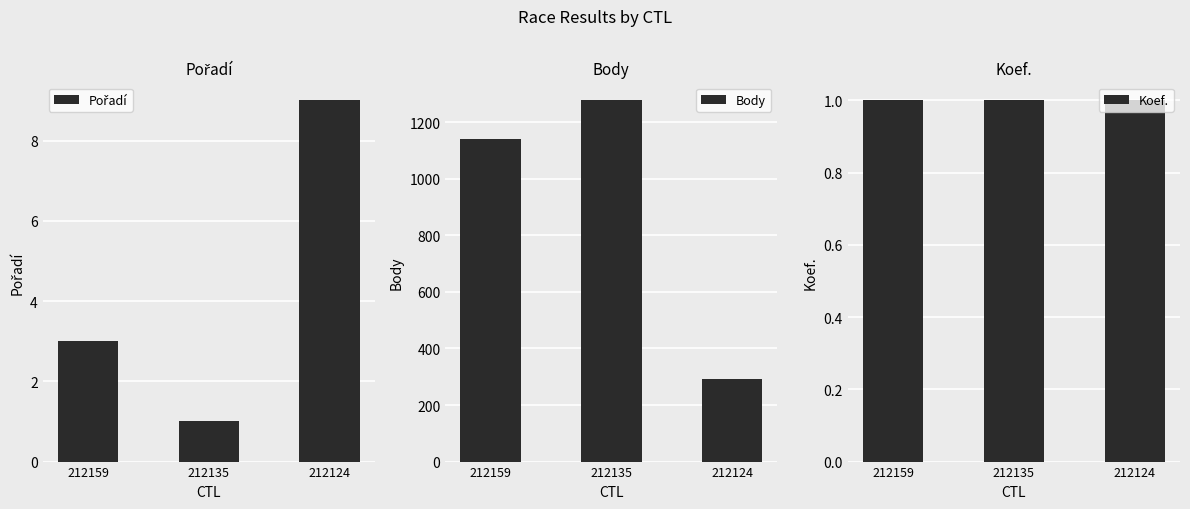

Between 212159 and 212135, which series saw the biggest shift?

Body